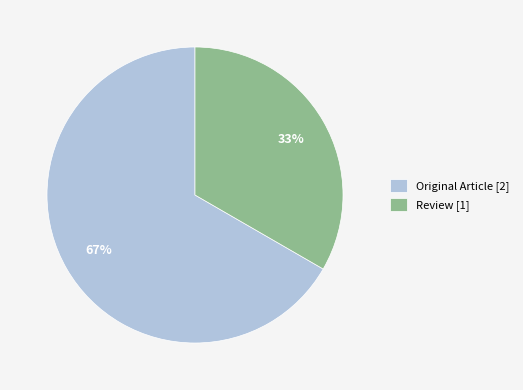

Approximately how many times larger is the value at Review [1] compared to Original Article [2]?

0.5